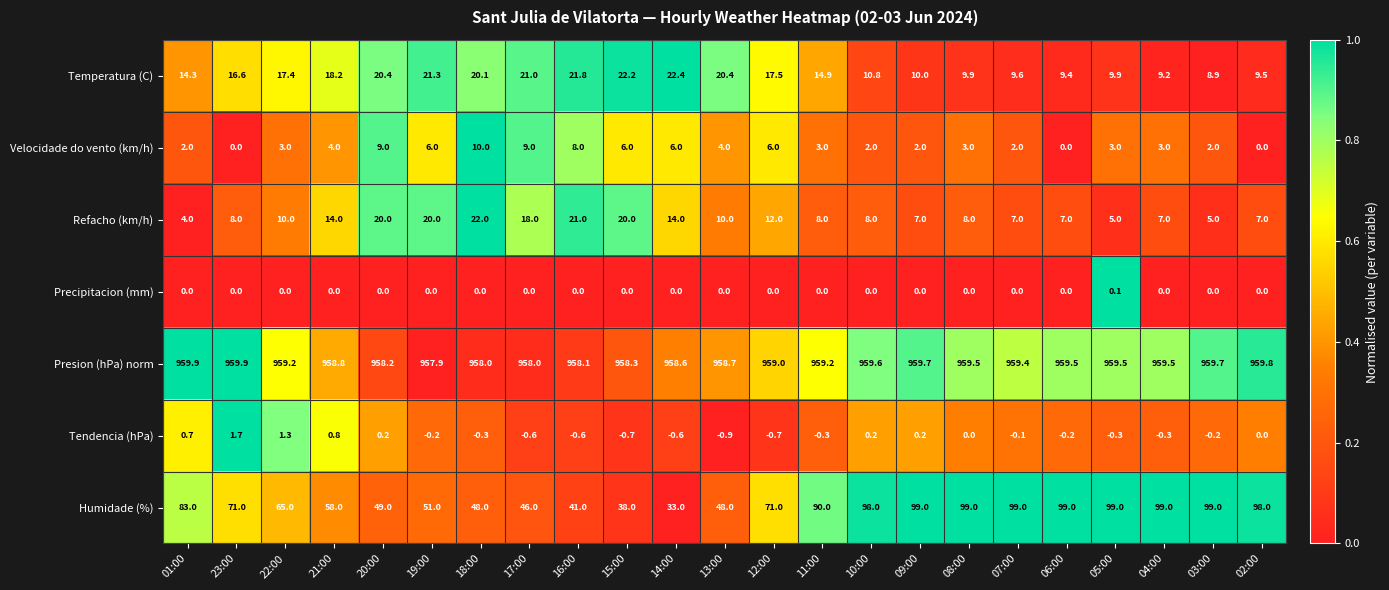

True or false: Humidade (%) has a value of 156.4 at 02:00.

False